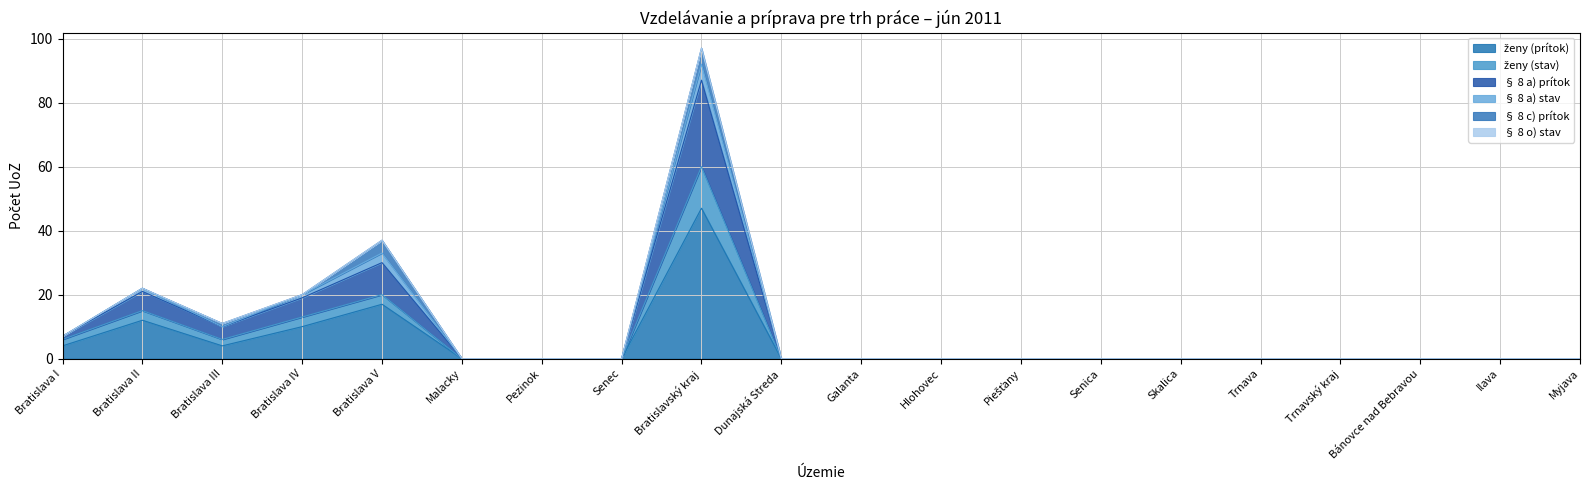

In § 8 a) prítok, how many points are higher than both neighbors (excluding endpoints)?

3